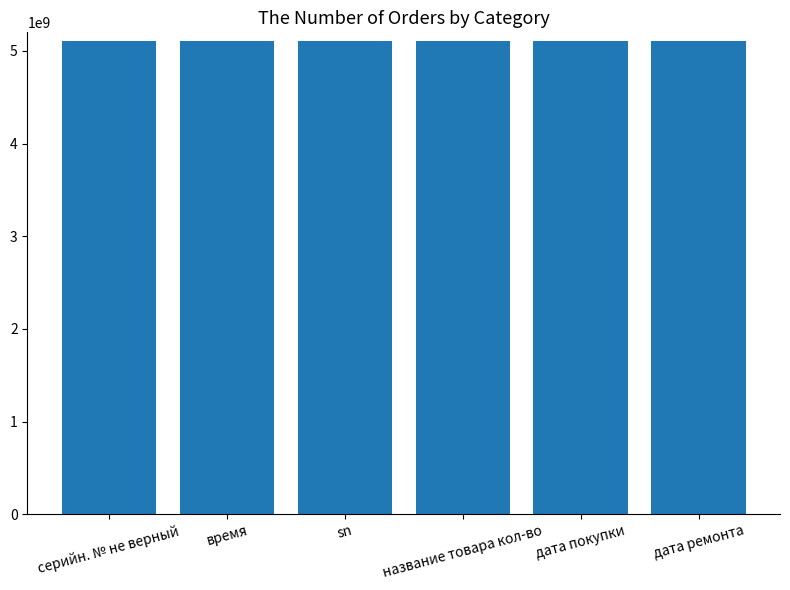

What is the difference between the values at время and дата покупки?

28411